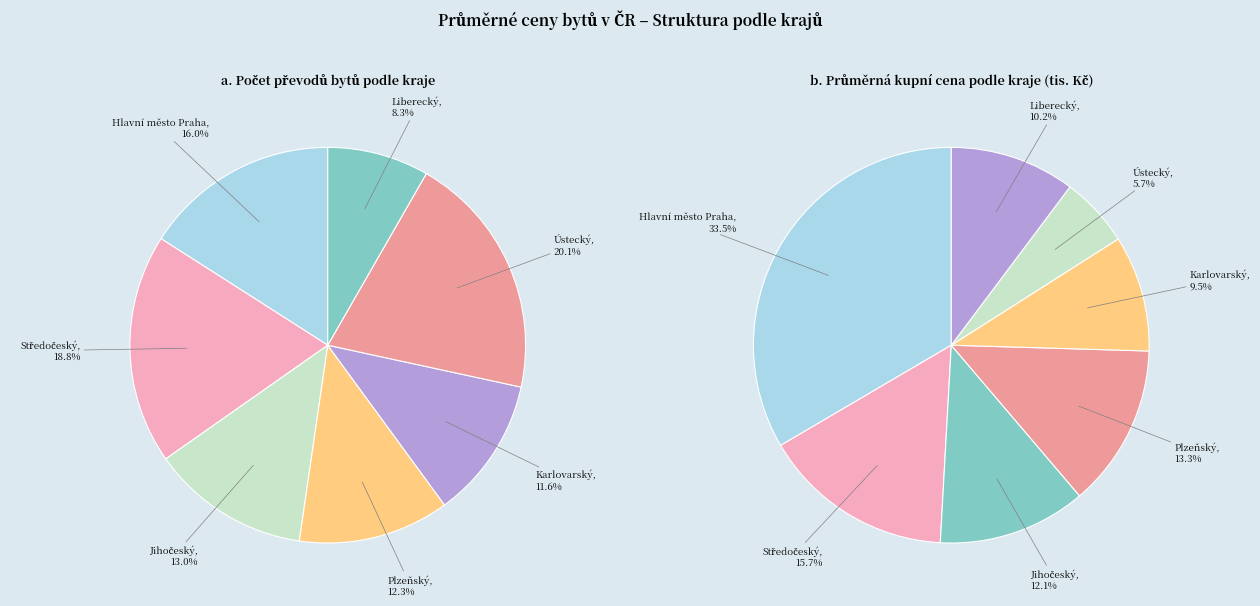

To the nearest percent, what portion does Liberecký represent?

8%